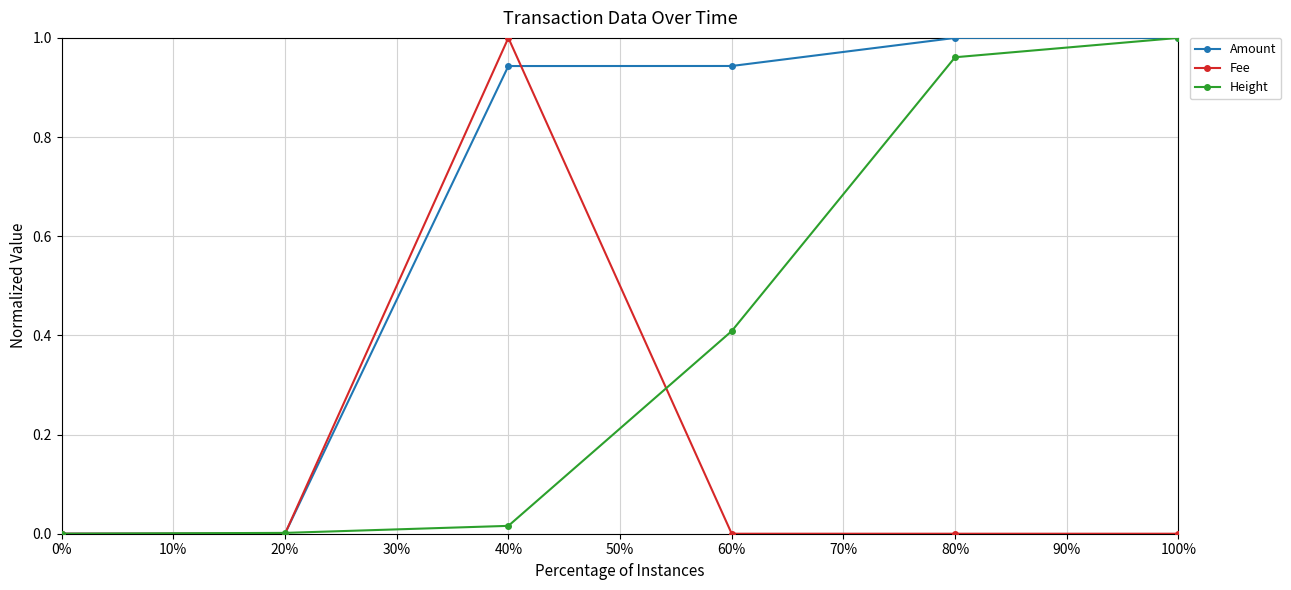

What is the sum of all Amount values?

3.9